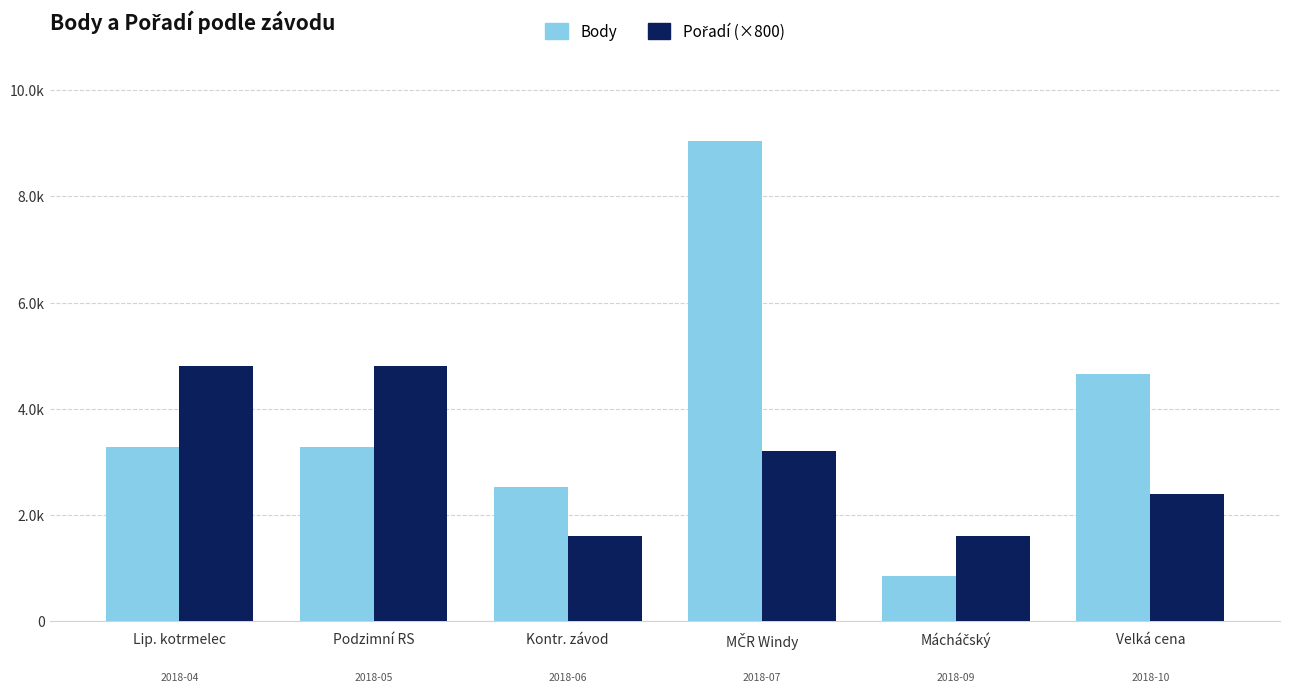

What is the spread (max minus min) of values at Velká cena?

2257